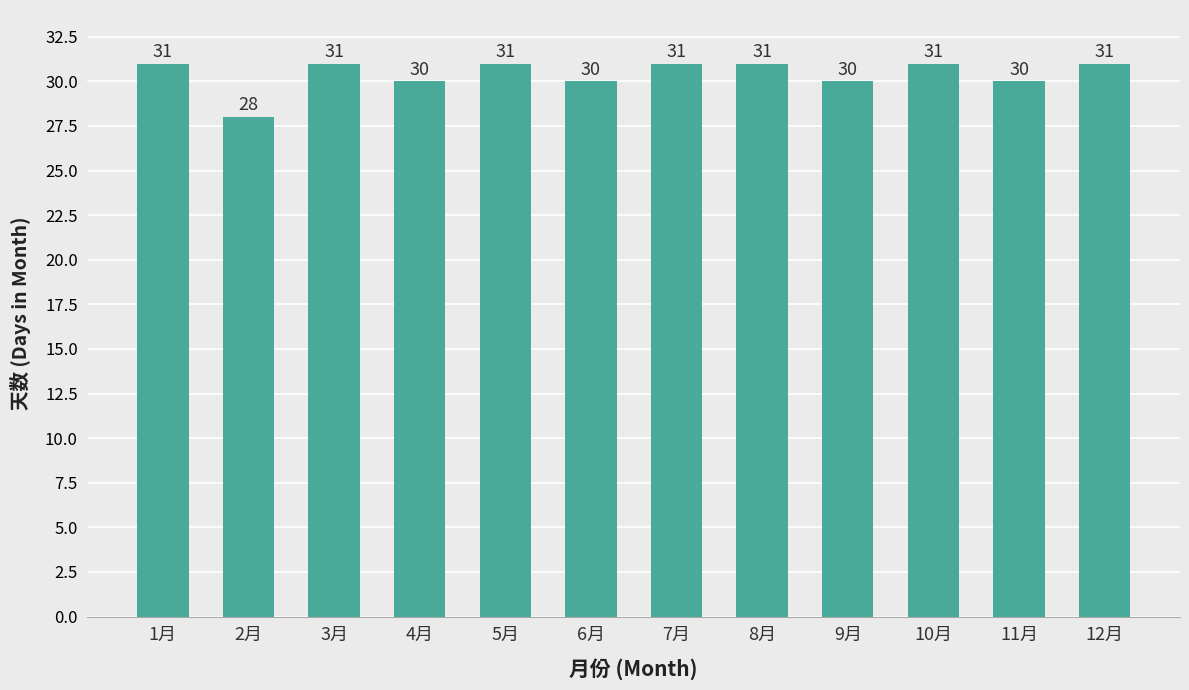

What is the smallest value displayed?

28